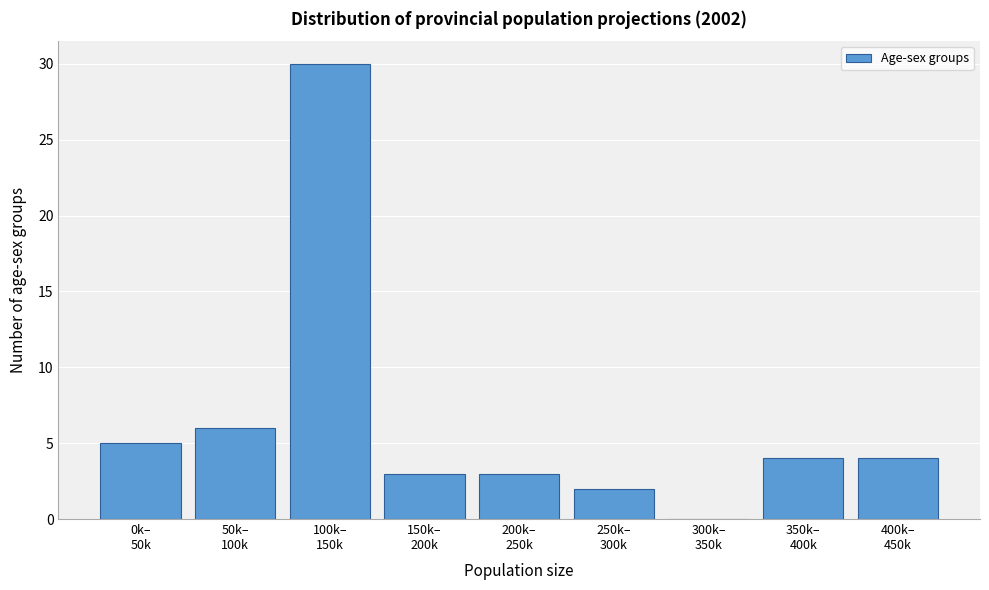

What is the maximum value shown in the chart?

30